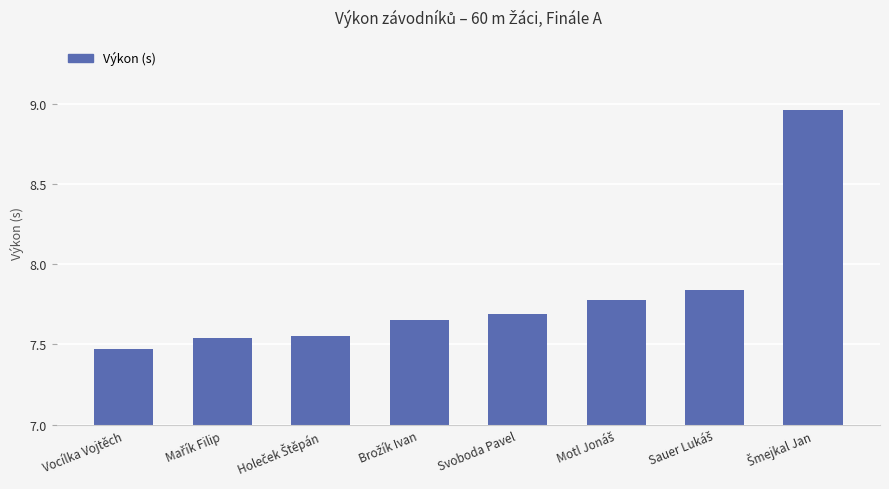

The chart shows a value of 7.7 at Svoboda Pavel. True or false?

True